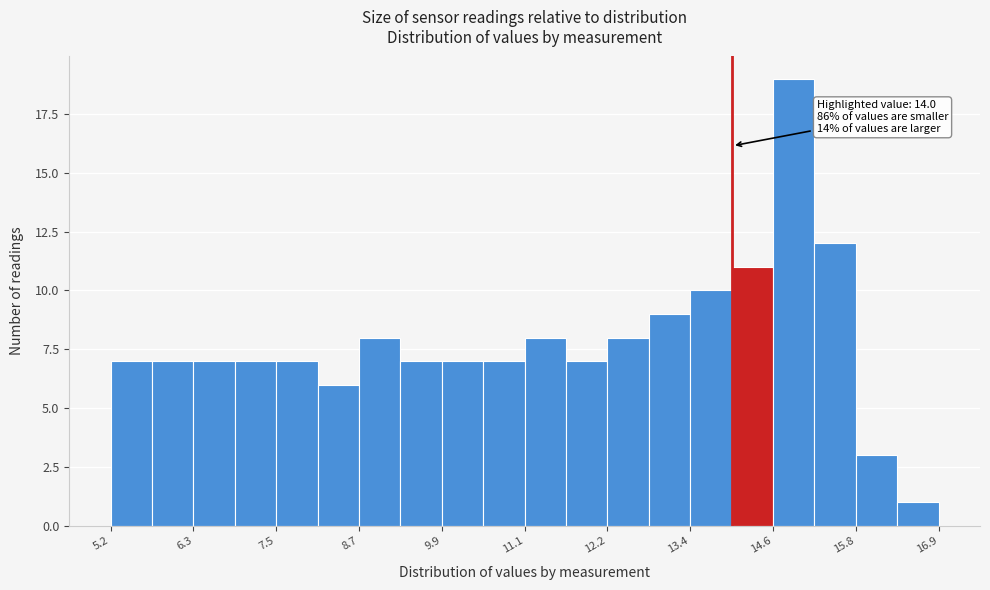

Read against the x-axis, roughly where is the centre of the tallest bar?

14.8